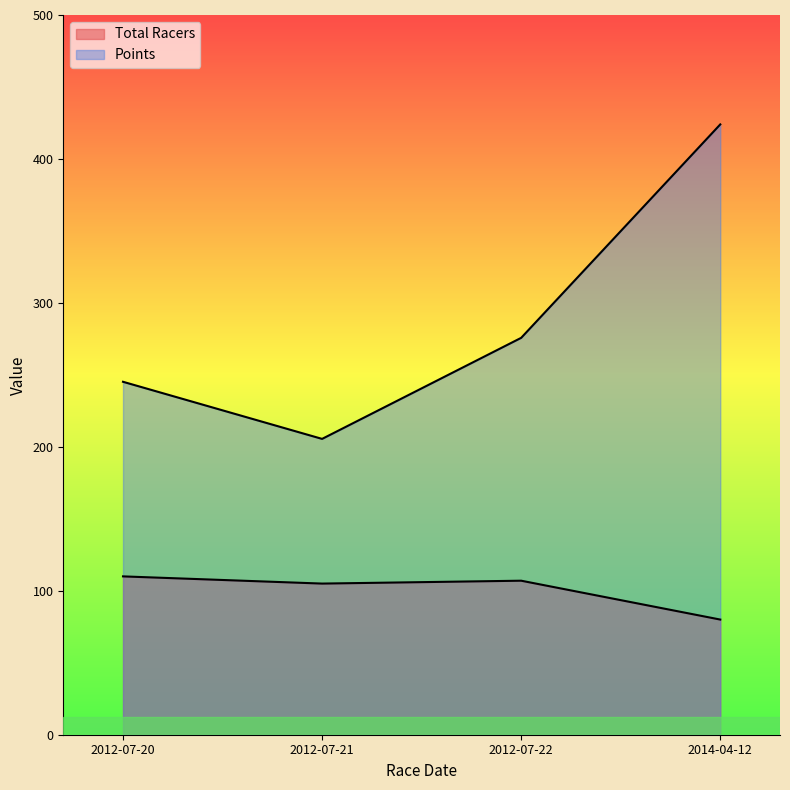

What is the sum of all Total Racers values?

402.0